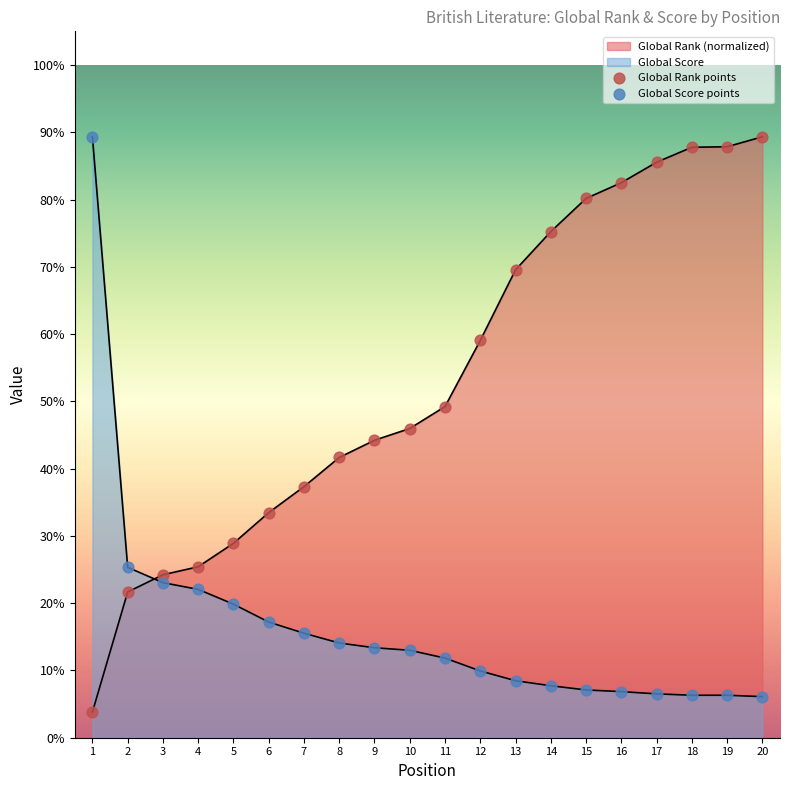

Which series has the largest Y range (max minus min)?

Global Rank points